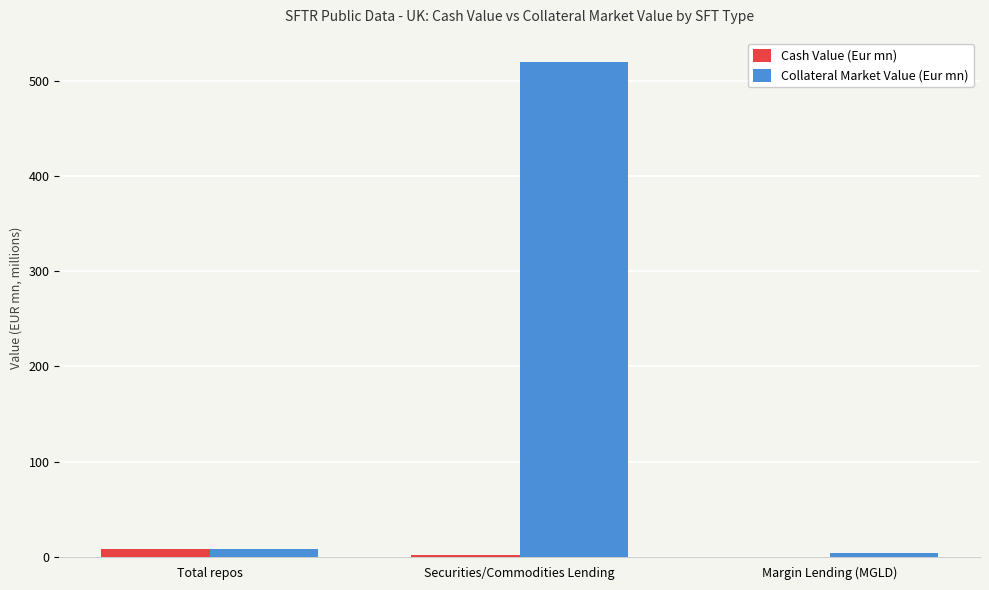

The value of Cash Value (Eur mn) at Margin Lending (MGLD) is 0.2. True or false?

True